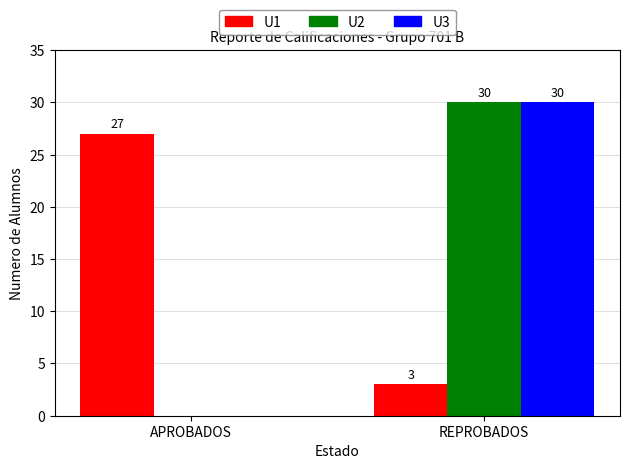

How many series are shown in this chart?

3